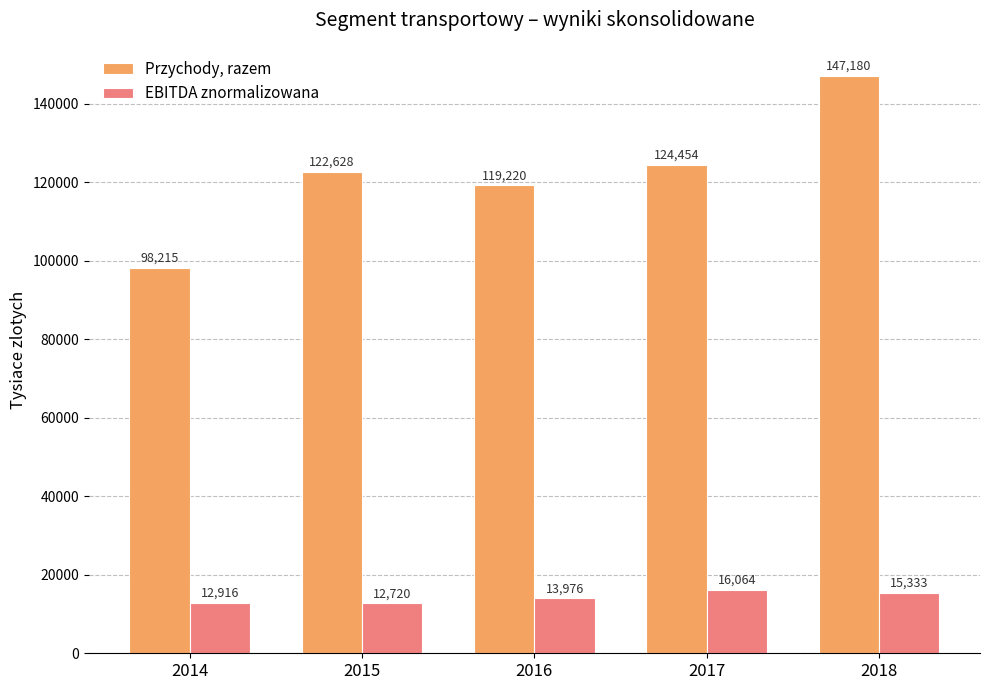

At which label is Przychody, razem closest to 122697?

2015